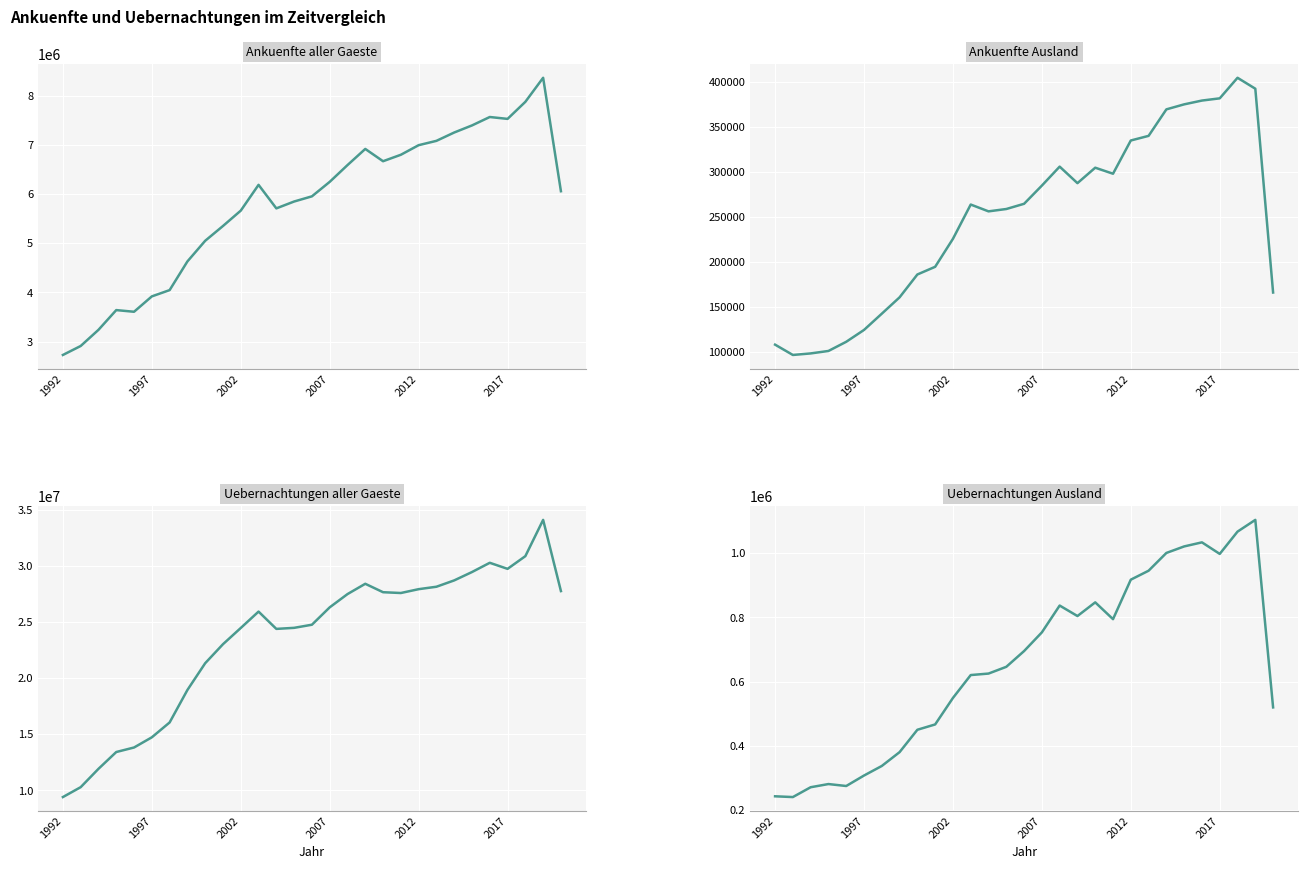

True or false: Uebernachtungen Ausland and Ankuenfte Ausland intersect in this chart.

False